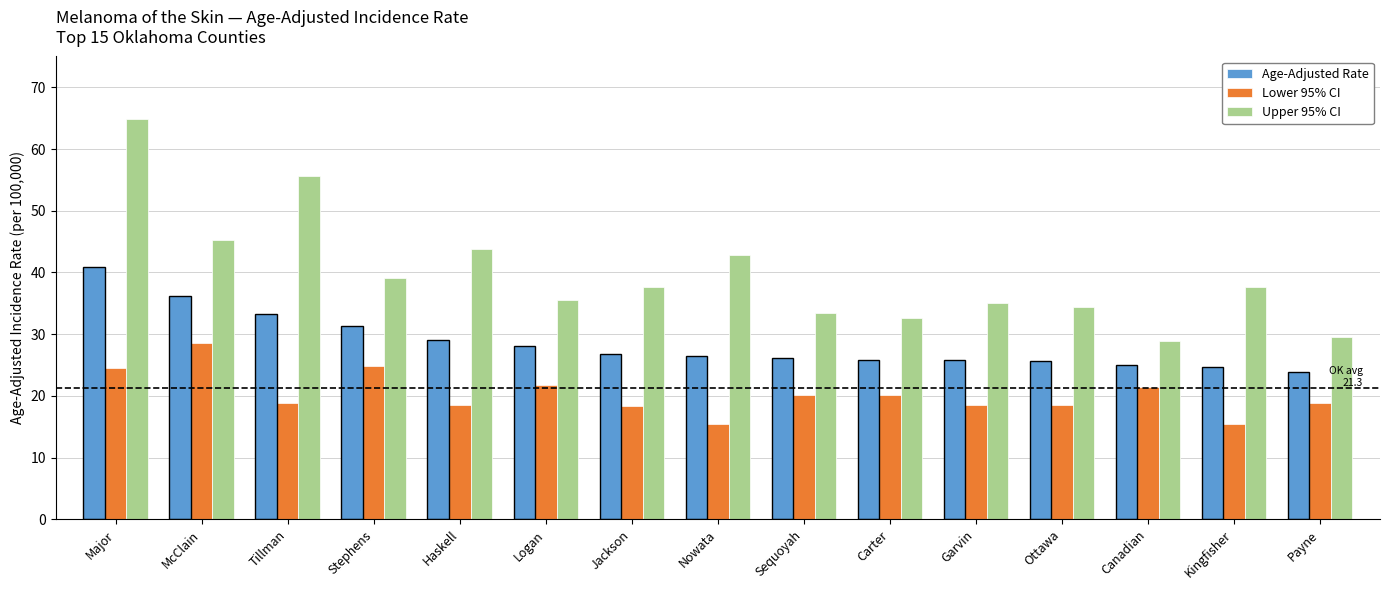

Rank the categories by Upper 95% CI value from lowest to highest.

Canadian, Payne, Carter, Sequoyah, Ottawa, Garvin, Logan, Kingfisher, Jackson, Stephens, Nowata, Haskell, McClain, Tillman, Major